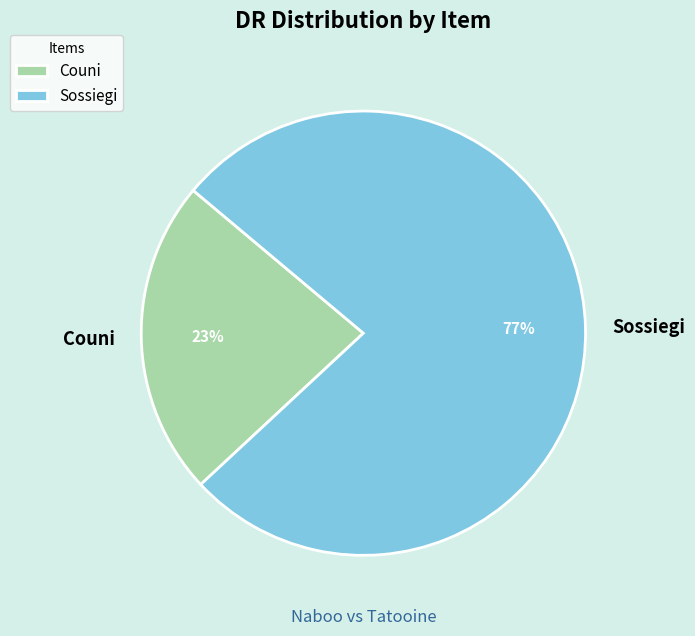

True or false: Couni accounts for 17% of the total.

False